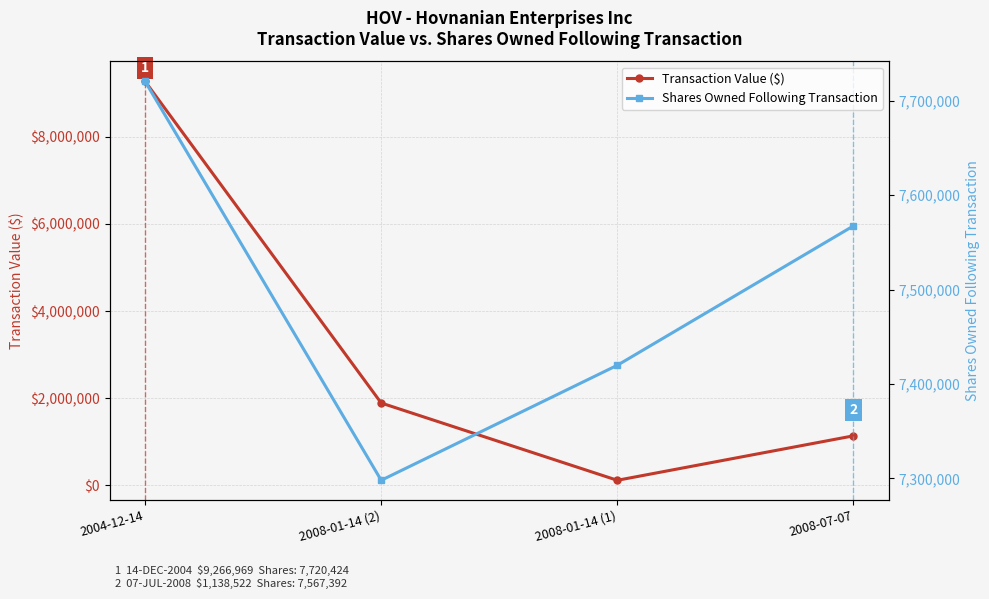

Rank the series at 2008-01-14 (1) from highest to lowest value.

Shares Owned Following Transaction, Transaction Value ($)